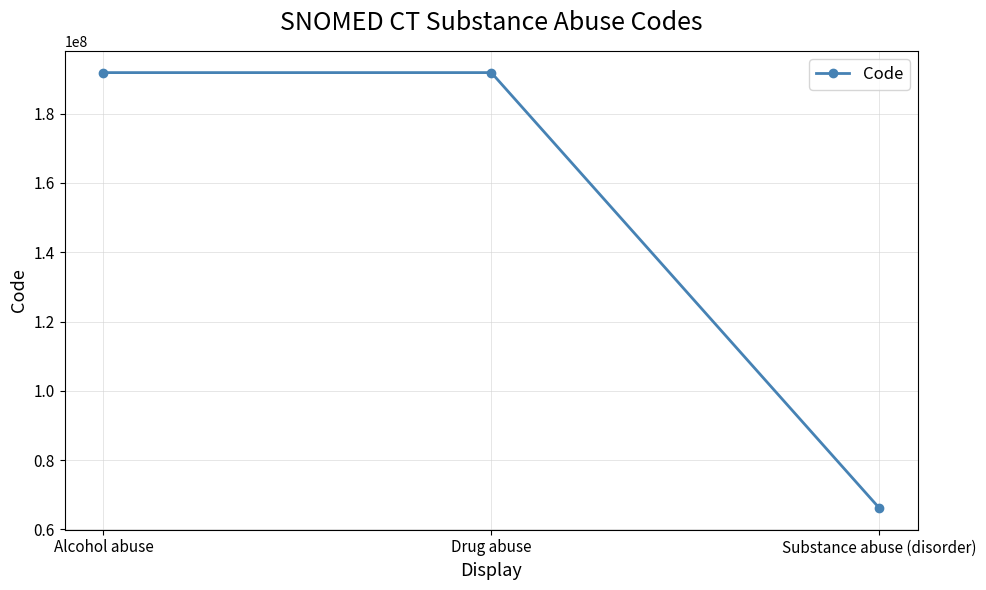

How many distinct data groups are displayed?

1